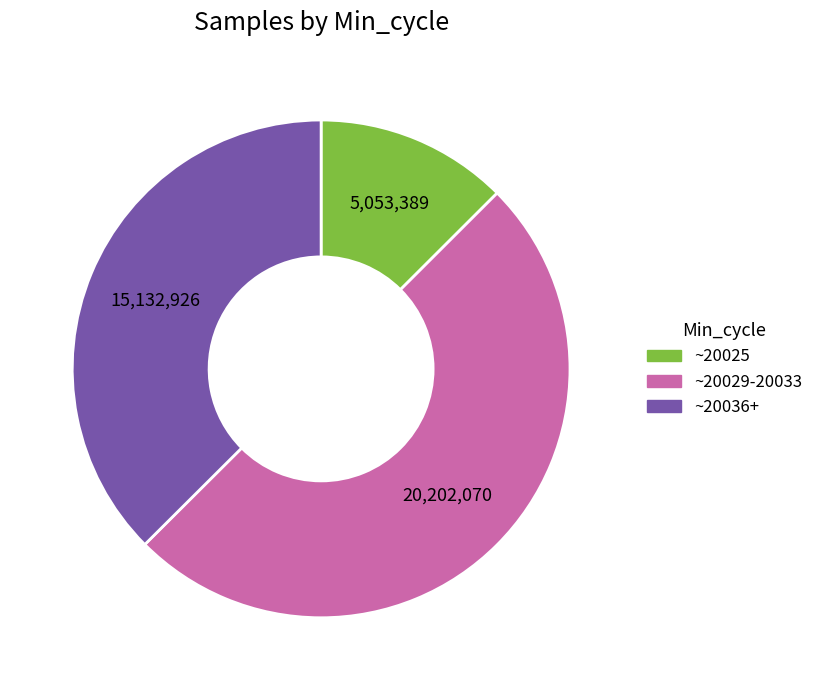

Do ~20025 and ~20029-20033 together represent more than half of the pie?

Yes